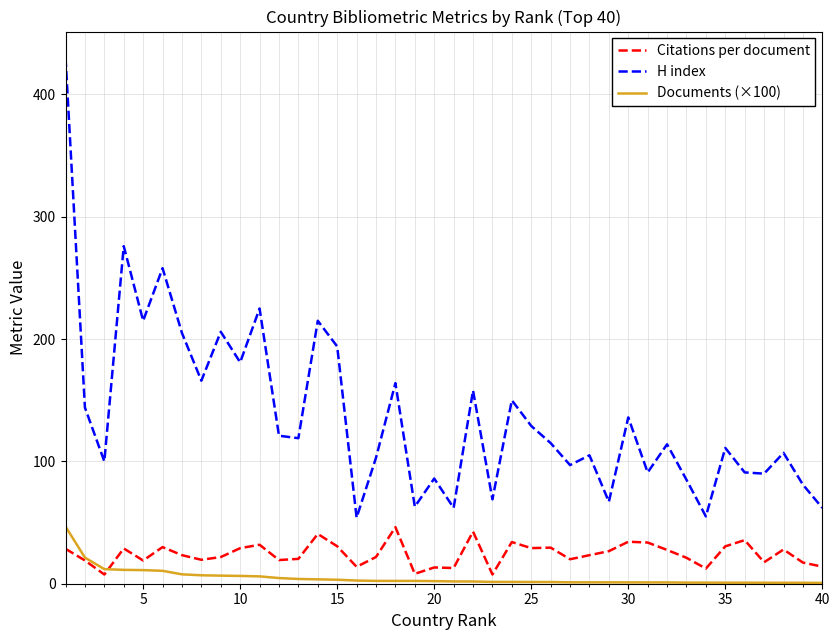

True or false: Citations per document and H index cross at least once.

False